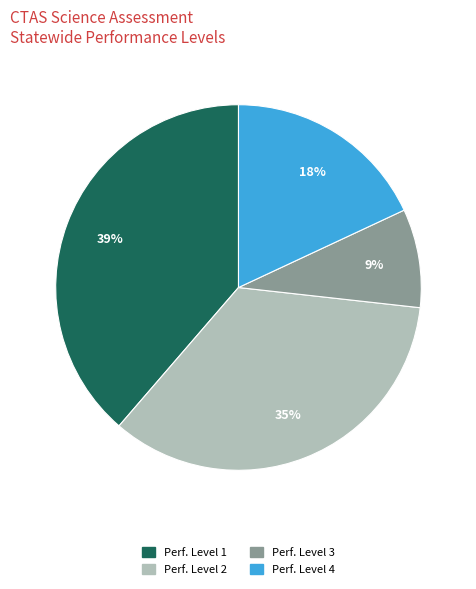

To the nearest percent, what portion does Perf. Level 3 represent?

9%